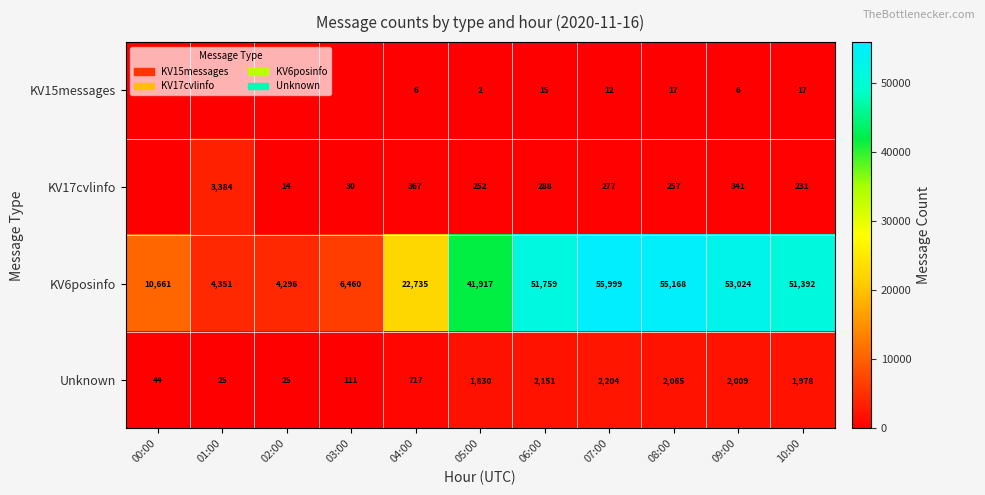

At how many categories does at least one series exceed 41214?

6